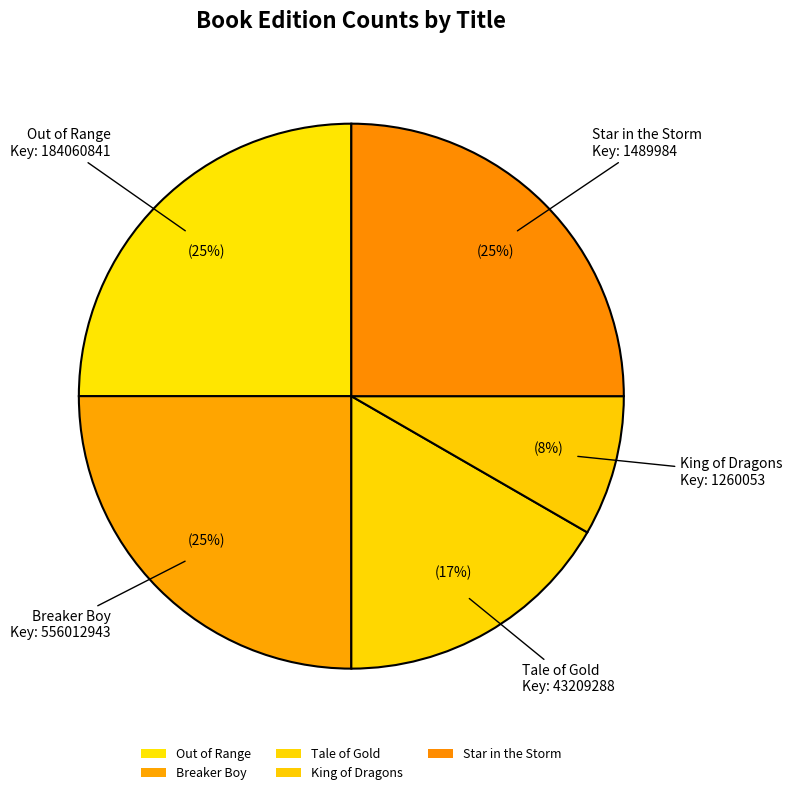

True or false: King of Dragons accounts for 14% of the total.

False